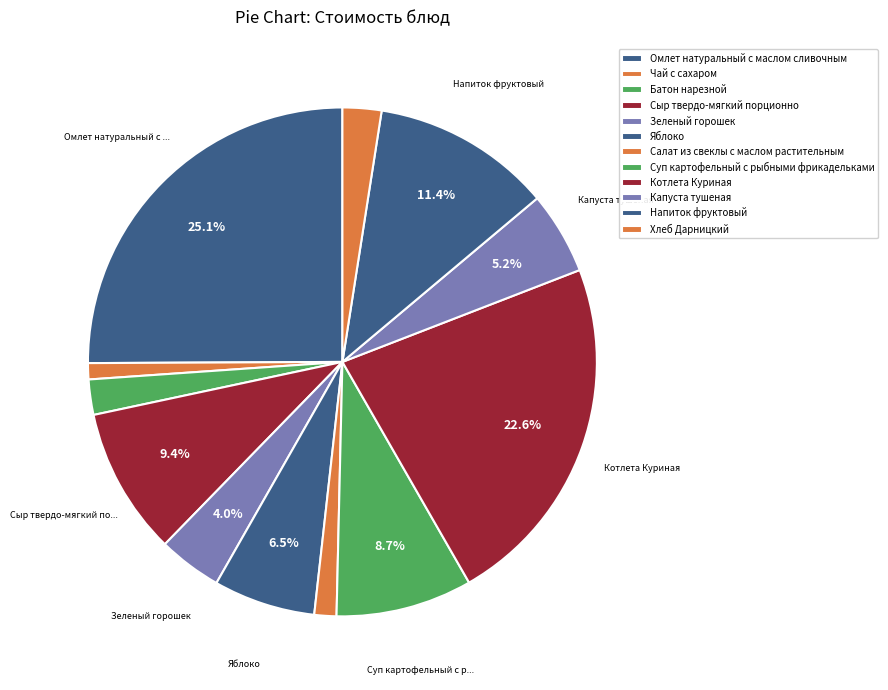

Rank the categories by value from highest to lowest.

Омлет натуральный с маслом сливочным, Котлета Куриная, Напиток фруктовый, Сыр твердо-мягкий порционно, Суп картофельный с рыбными фрикадельками, Яблоко, Капуста тушеная, Зеленый горошек, Хлеб Дарницкий, Батон нарезной, Салат из свеклы с маслом растительным, Чай с сахаром